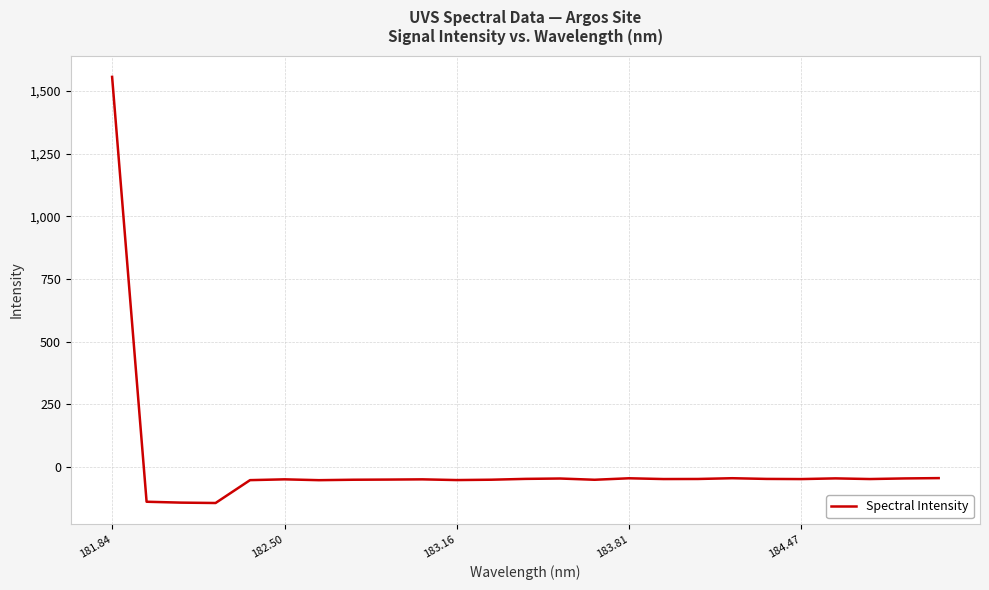

What is the minimum value shown in the chart?

-142.6